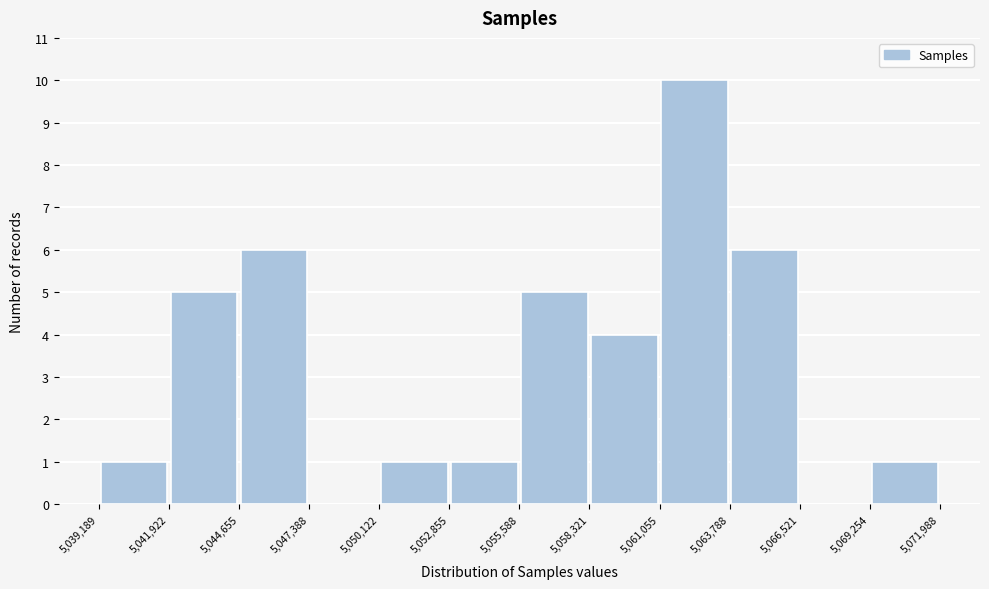

Reading left to right, transcribe this chart: for each bar, give the range it covers on the x-axis and its height. The values are not printed on the chart, so give them approximately, as read against the axis.

5,039,189 to 5,041,922: 1
5,041,922 to 5,044,655: 5
5,044,655 to 5,047,388: 6
5,047,388 to 5,050,122: 0
5,050,122 to 5,052,855: 1
5,052,855 to 5,055,588: 1
5,055,588 to 5,058,321: 5
5,058,321 to 5,061,055: 4
5,061,055 to 5,063,788: 10
5,063,788 to 5,066,521: 6
5,066,521 to 5,069,254: 0
5,069,254 to 5,071,988: 1